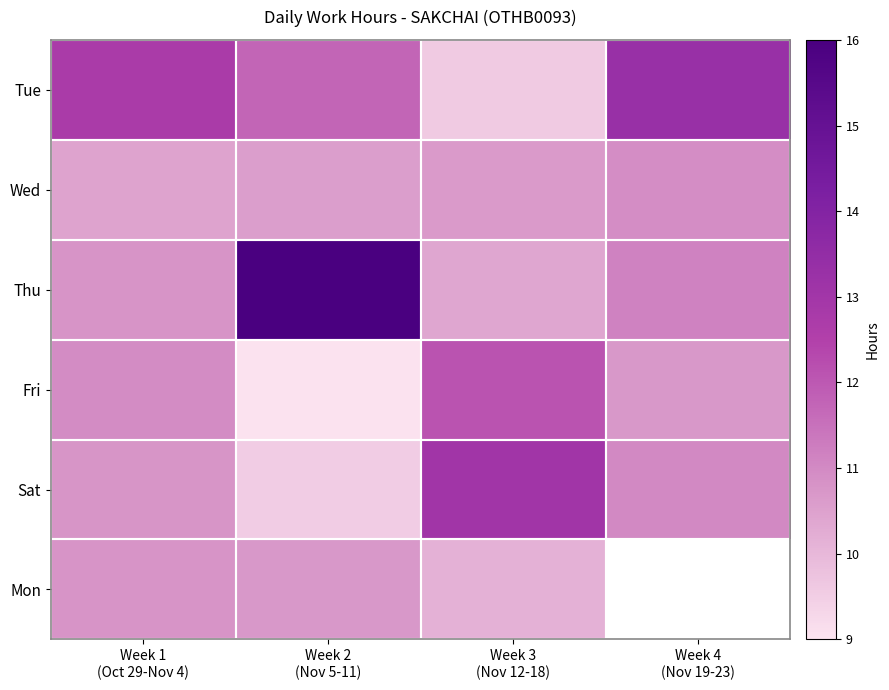

What is the difference between the maximum and minimum values in the Tue series?

3.7